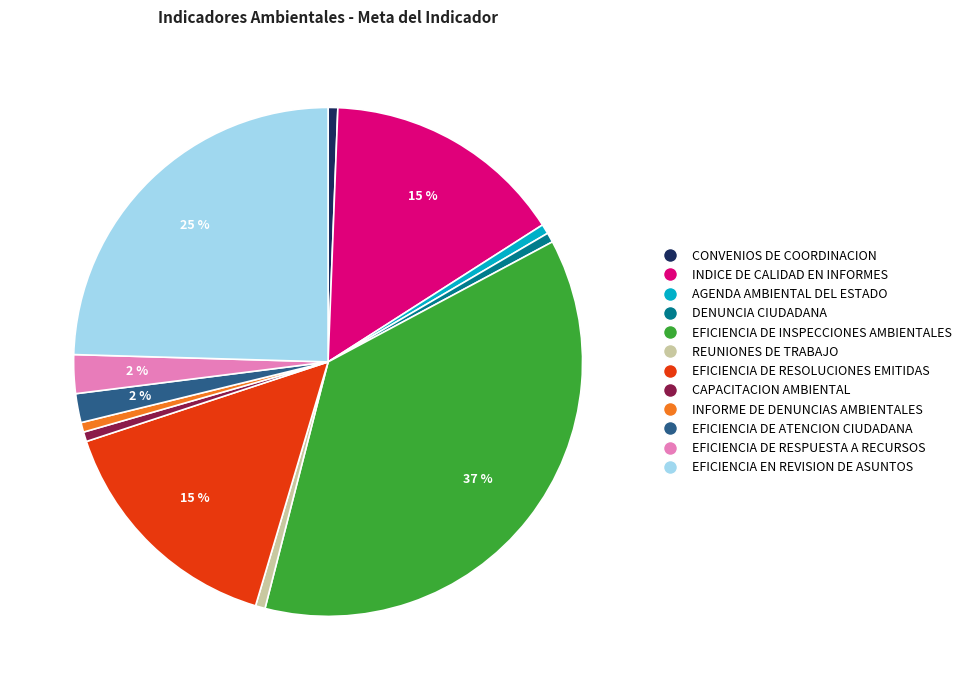

Which has a higher value, CONVENIOS DE COORDINACION or EFICIENCIA EN REVISION DE ASUNTOS?

EFICIENCIA EN REVISION DE ASUNTOS